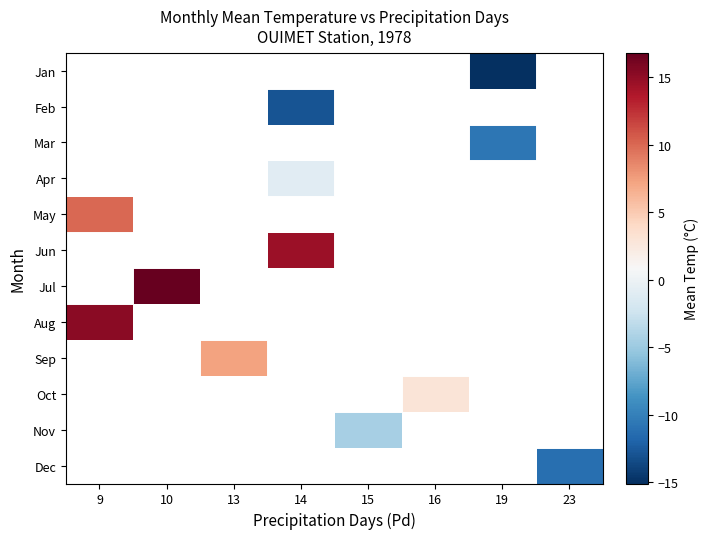

What is the greatest value displayed?

16.8